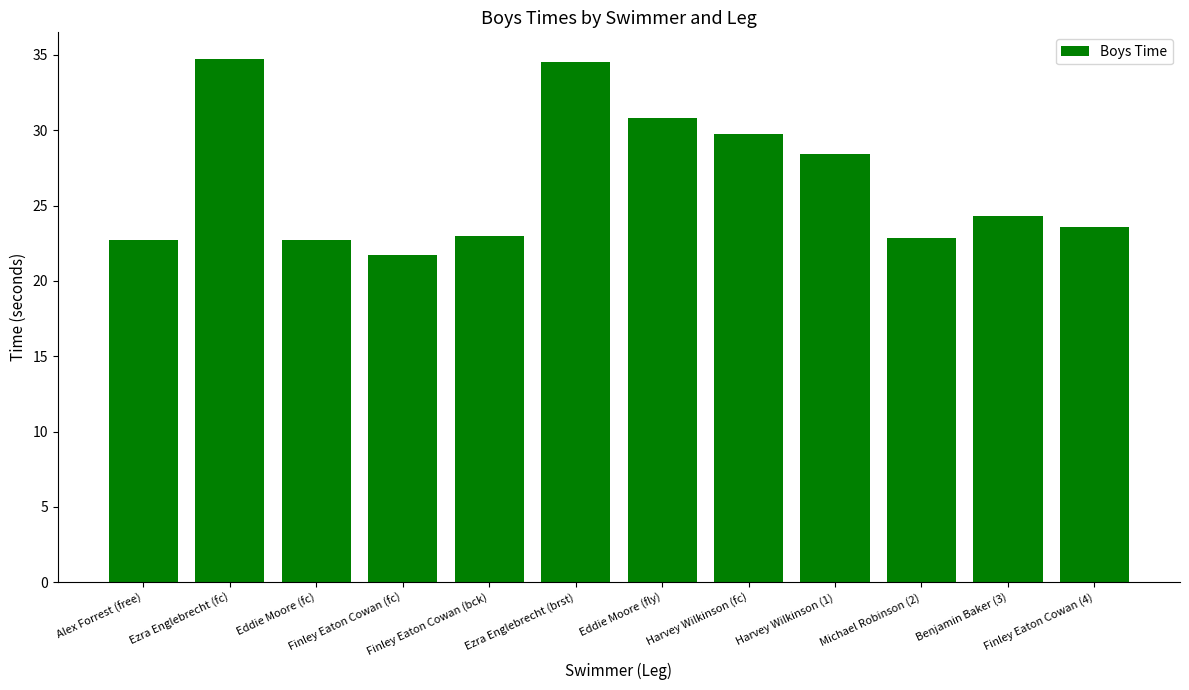

What is the average value?

26.6